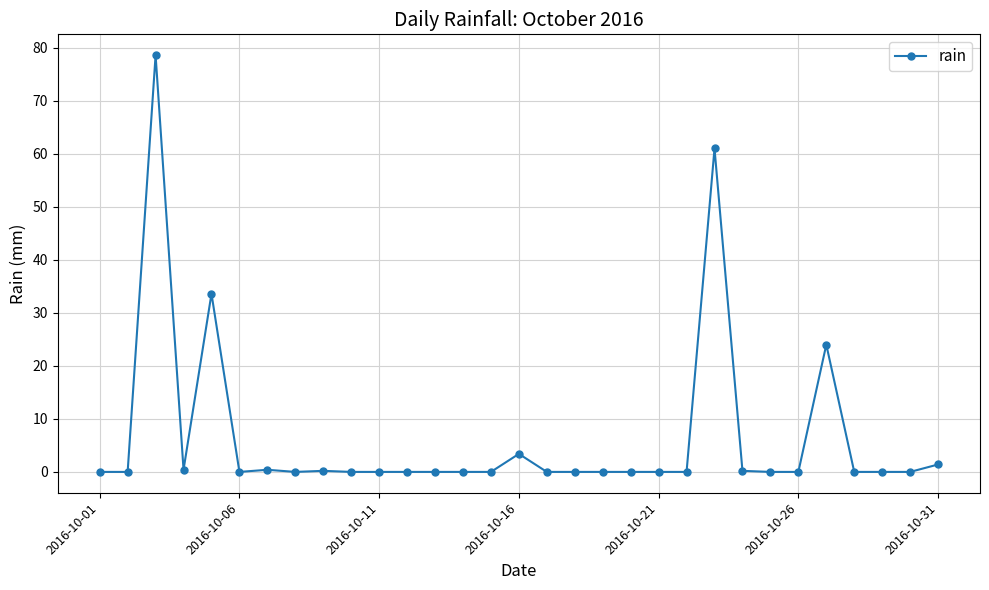

What is the average value?

6.6